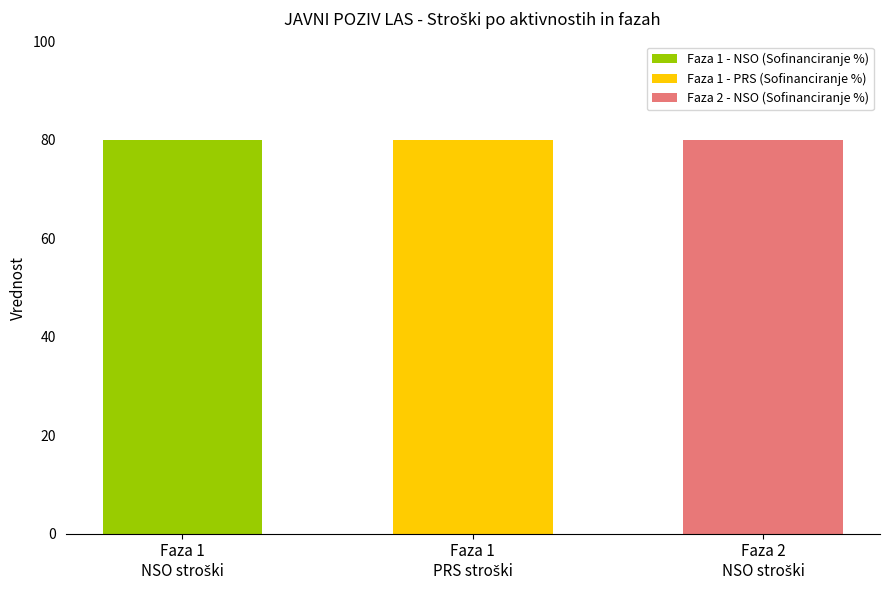

Does the chart contain any negative values?

No